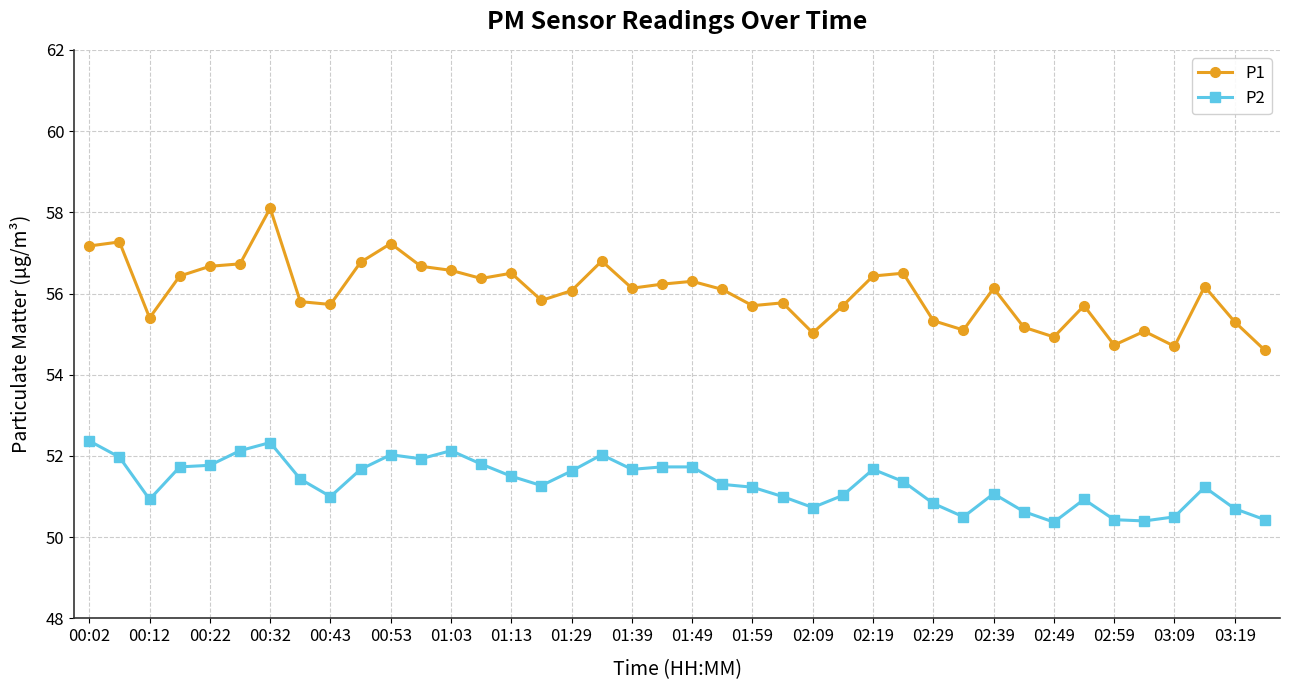

List the series in order of their peak value, highest first.

P1, P2